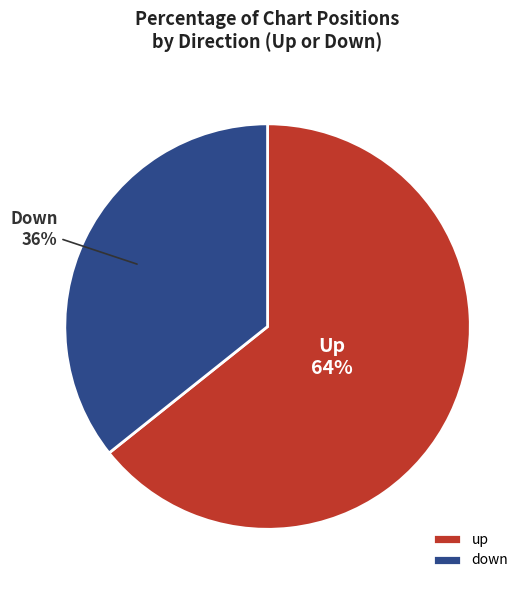

How many segments does this pie chart have?

2